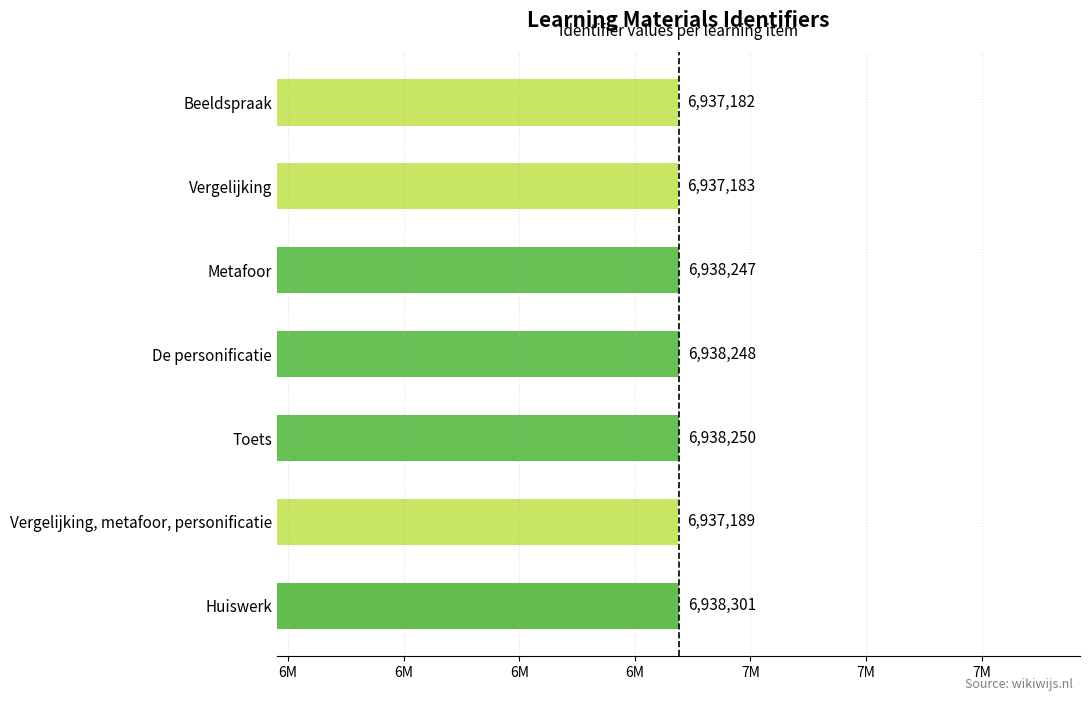

Which category has the lowest value across all series?

Beeldspraak